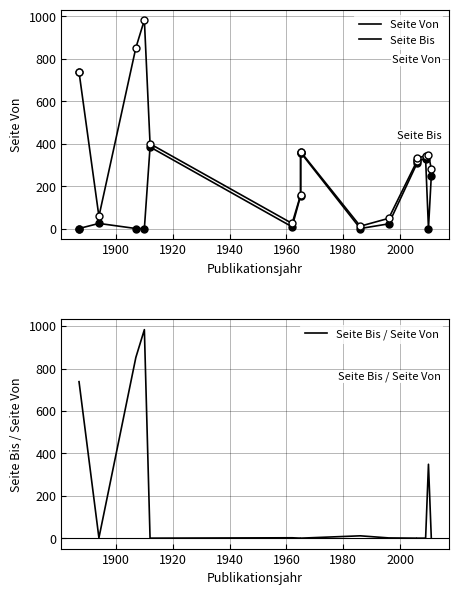

What are all the series names shown in the legend?

Seite Von, Seite Bis, Seite Bis / Seite Von